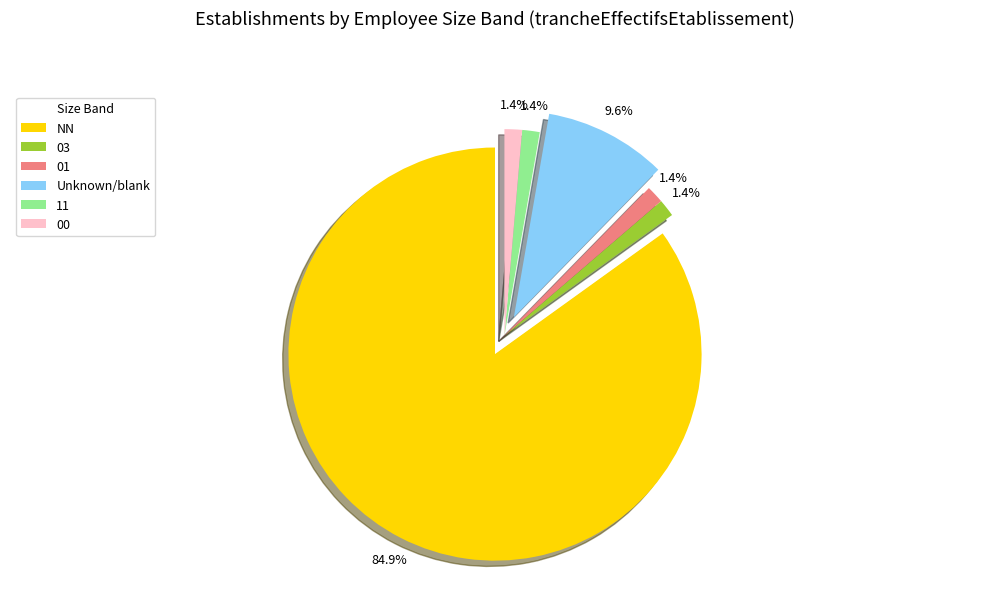

What is the ratio of the value at 00 to the value at 11?

1.0